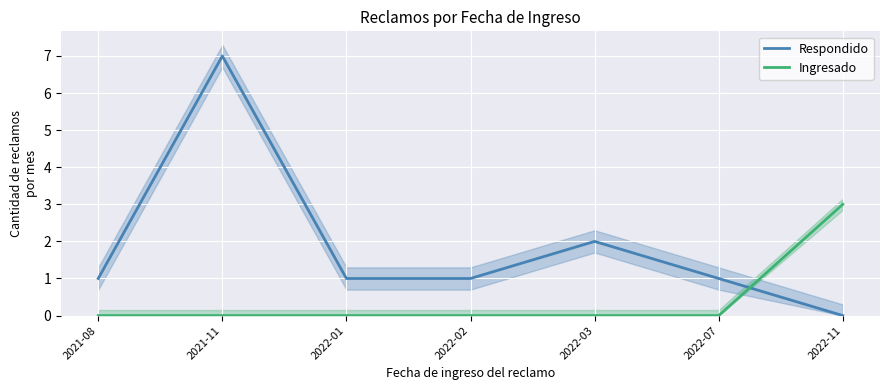

Which series has the largest total across all categories?

Respondido